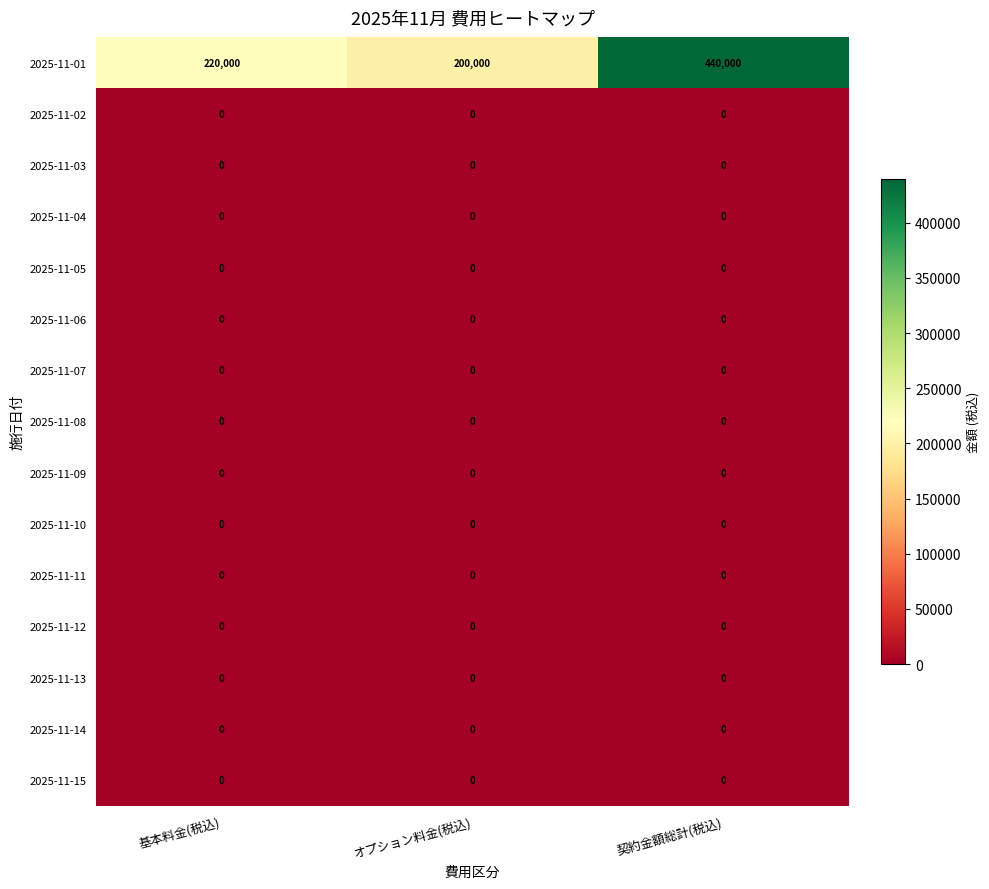

Between オプション料金(税込) and 契約金額総計(税込), which series saw the biggest shift?

2025-11-01